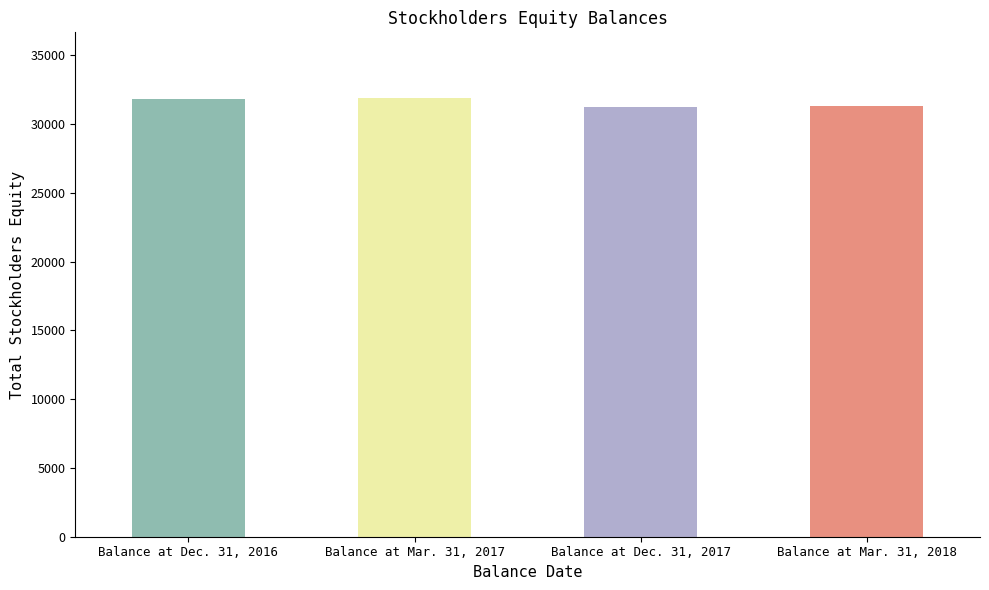

What is the smallest value displayed?

31219